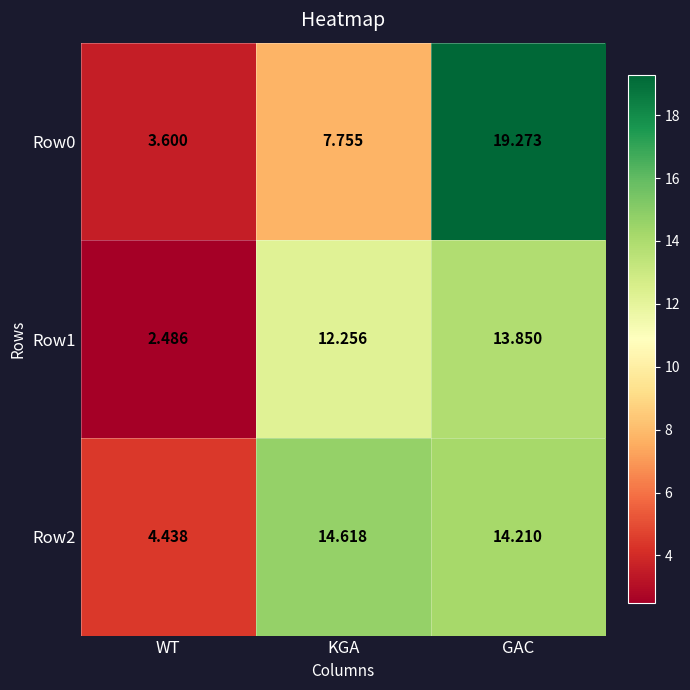

How many categories are shown in the chart?

3